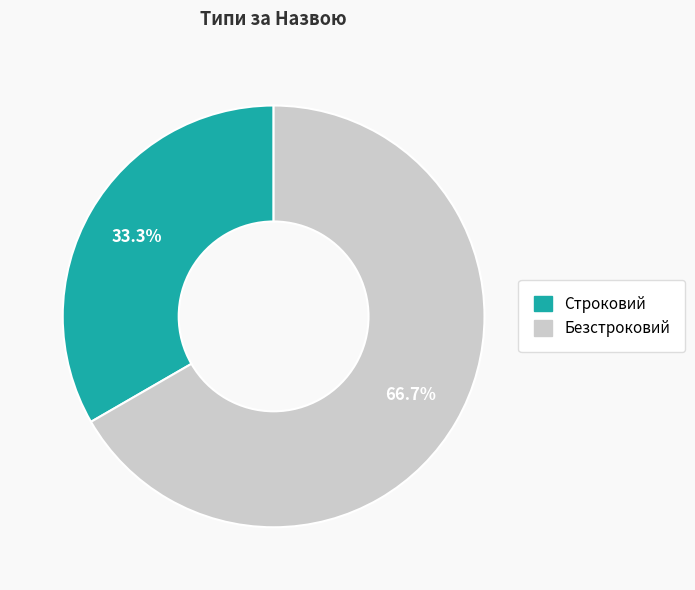

Does any single category account for the majority?

Yes